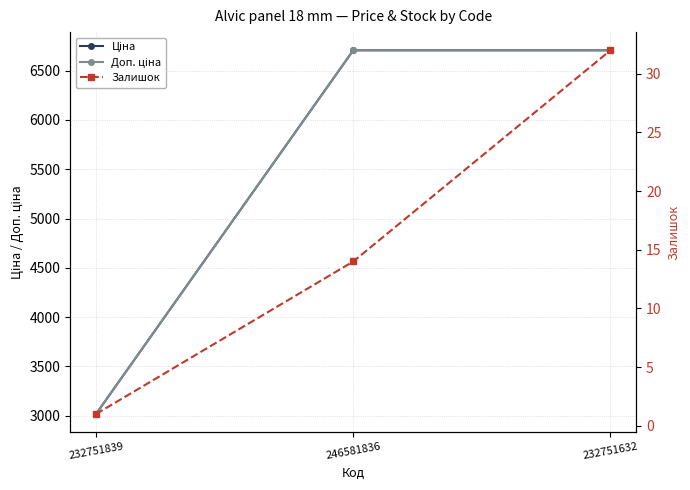

How many categories are shown in the chart?

3